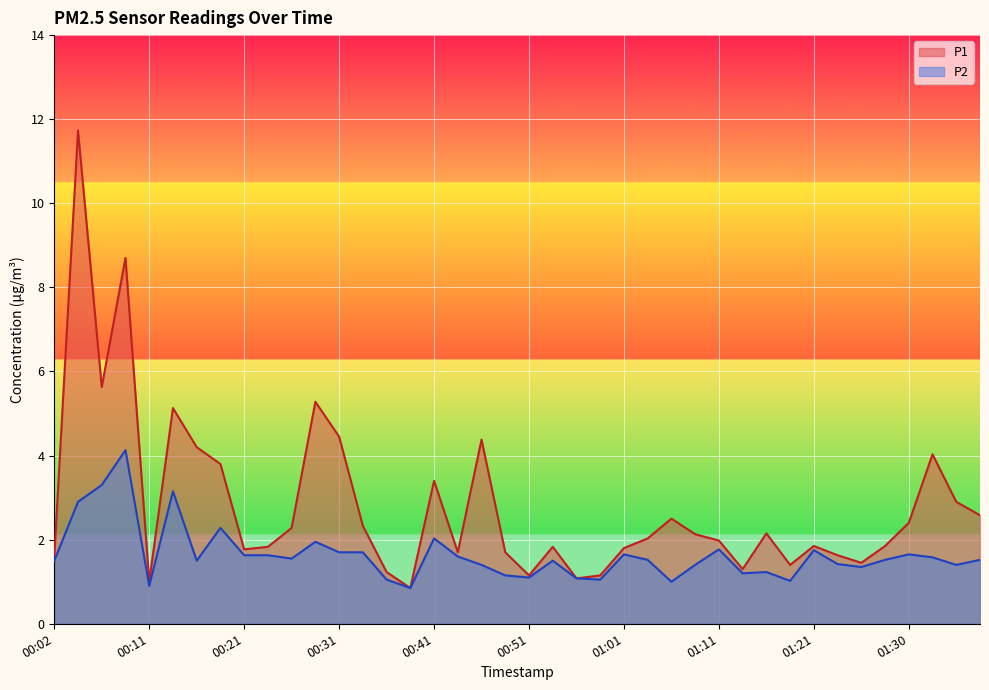

True or false: P2 and P1 cross at least once.

False